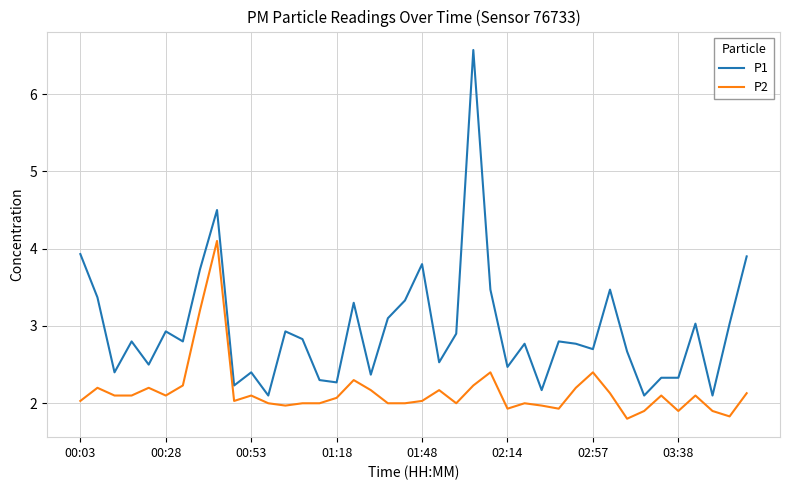

Does the chart have visible grid lines?

Yes